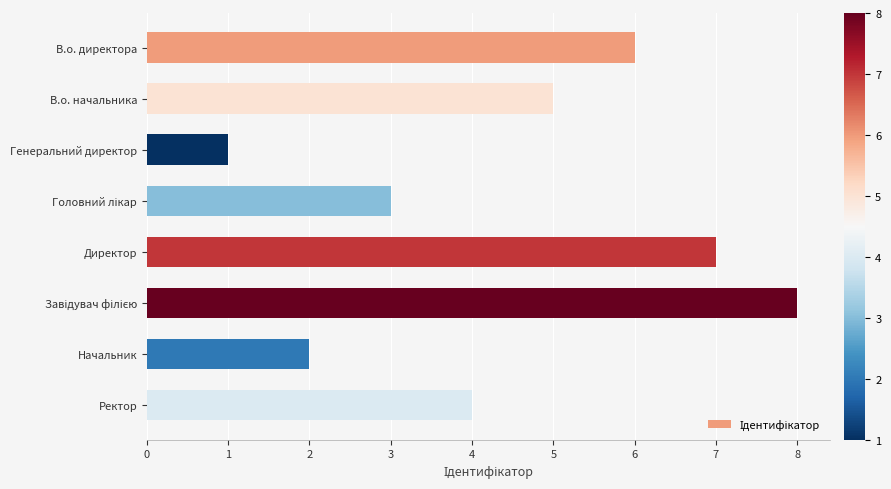

Between Генеральний директор and Директор, which is larger?

Директор